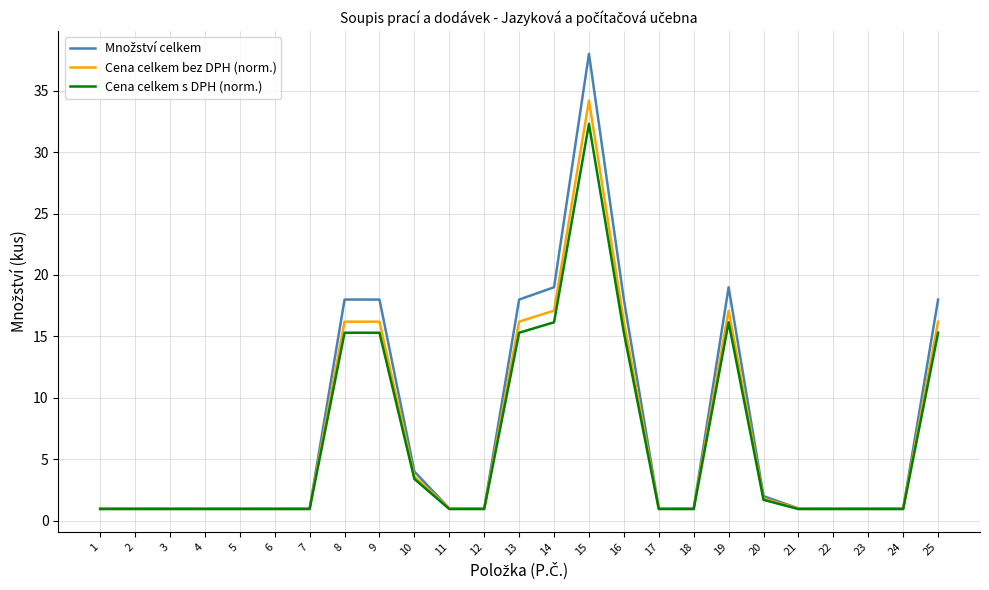

Is the value of Cena celkem s DPH (norm.) at 13 greater than the value of Cena celkem bez DPH (norm.) at 3?

Yes